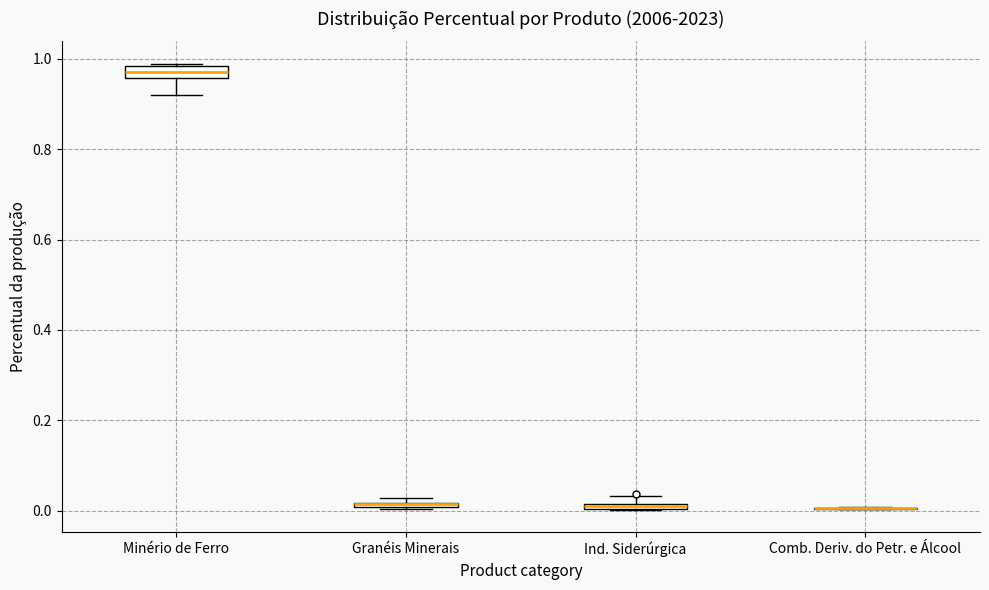

Where is the upper edge of the box for Granéis Minerais on the y-axis? The values are not printed on the chart, so give them approximately, as read against the axis.

0.02